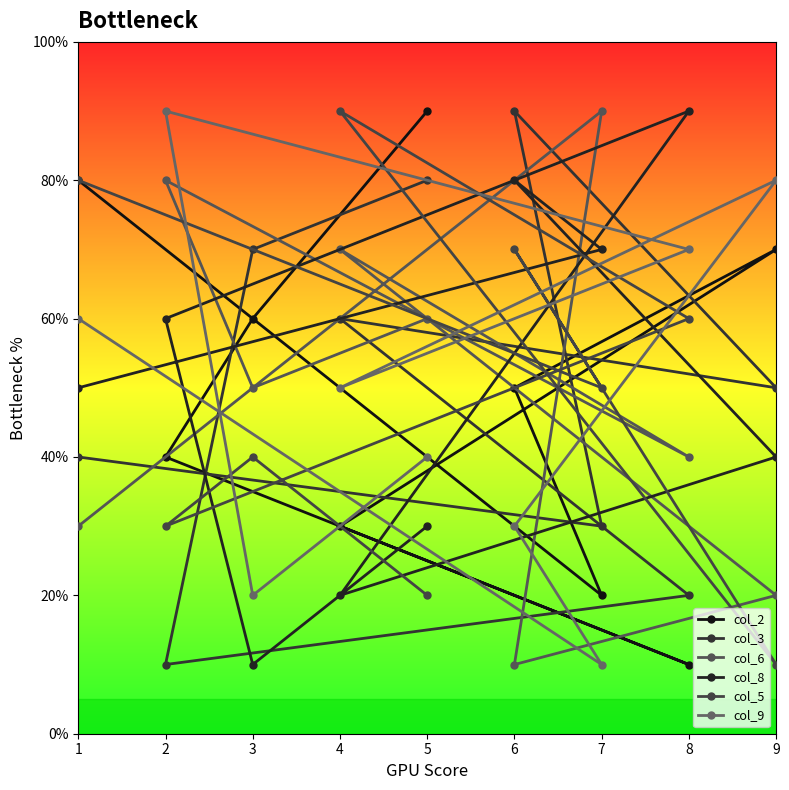

How many interior local peaks does the col_6 series have?

3